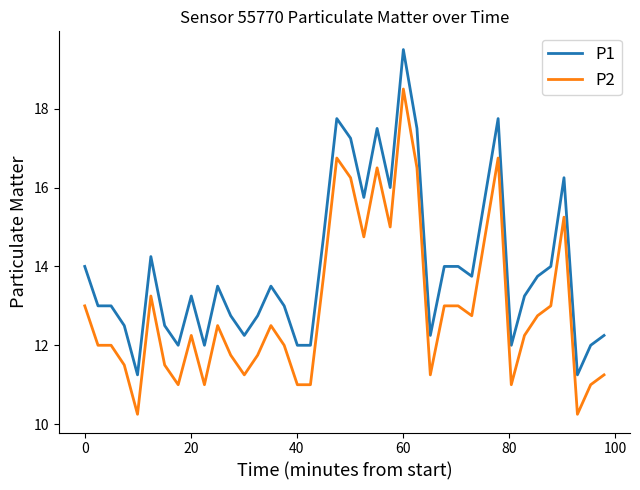

Which series has the largest total across all categories?

P1